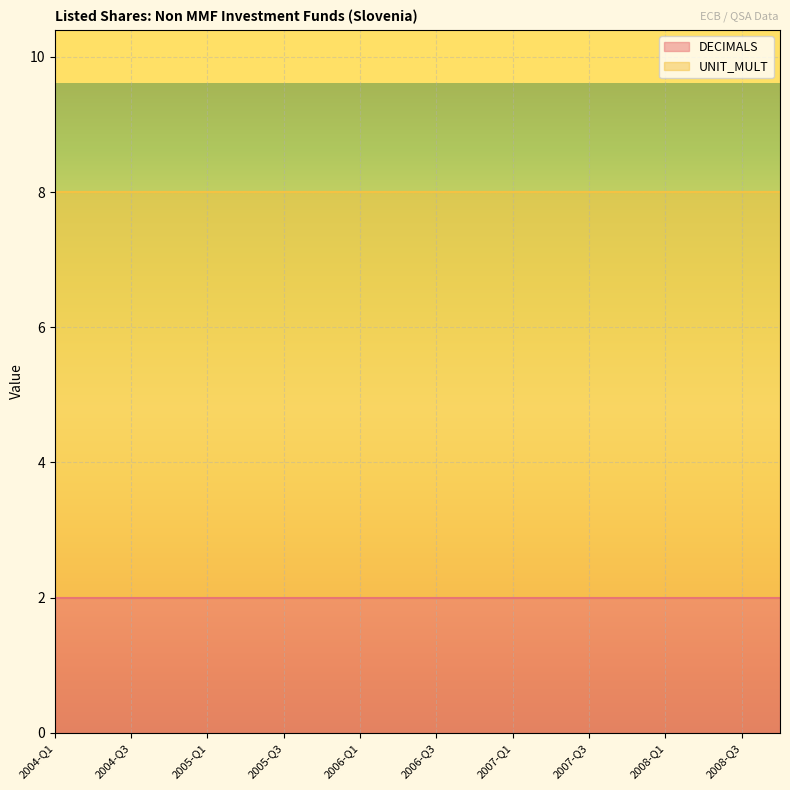

At which label does DECIMALS reach its minimum?

2004-Q1